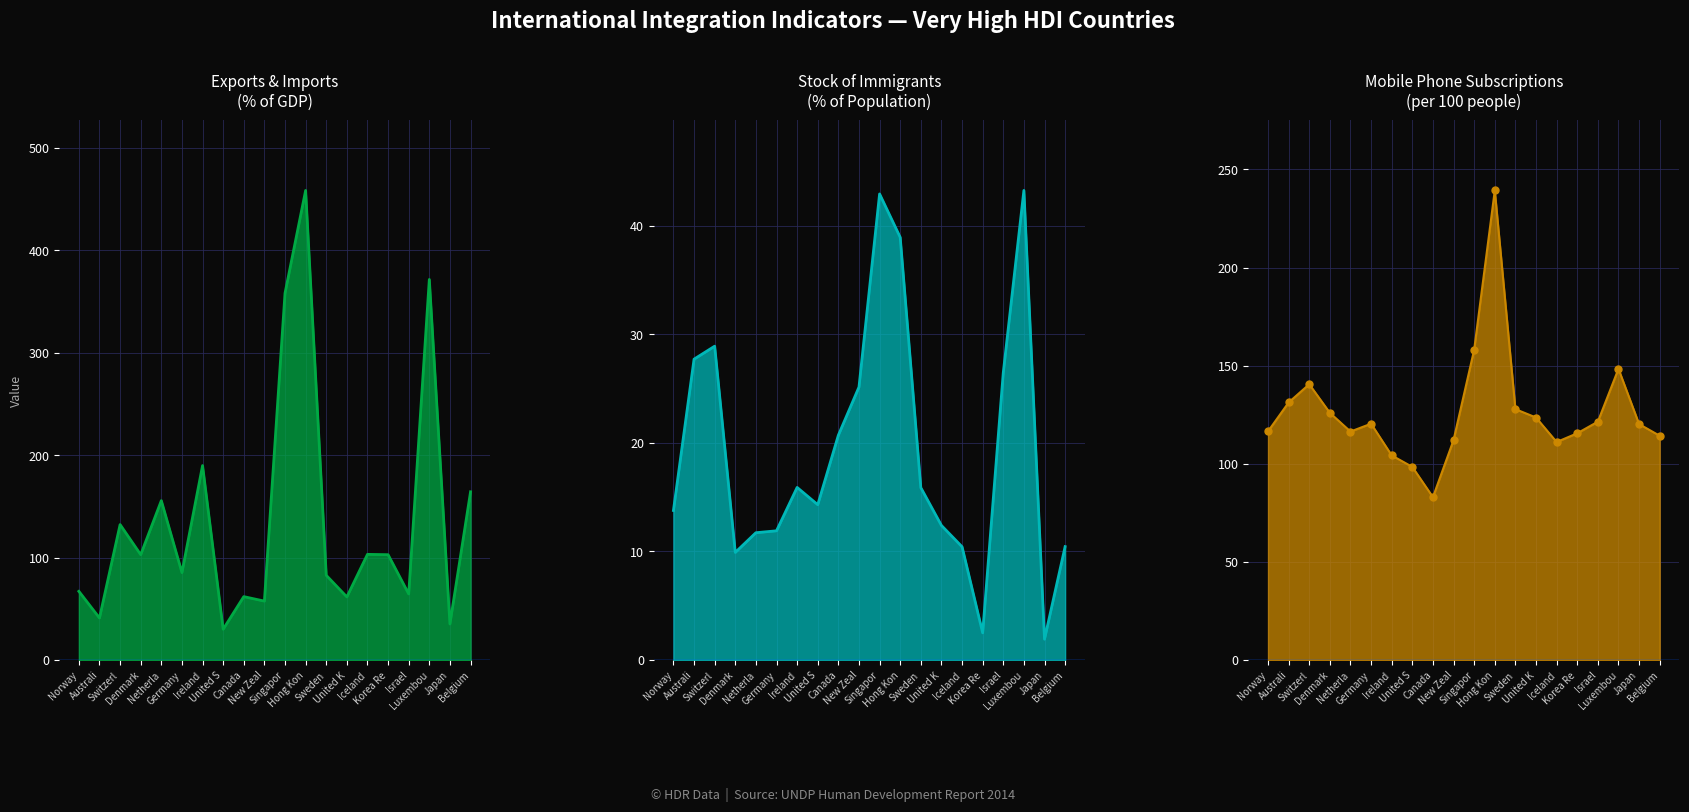

Between Germany and Sweden, which series saw the biggest shift?

Mobile phone subscriptions (per 100)